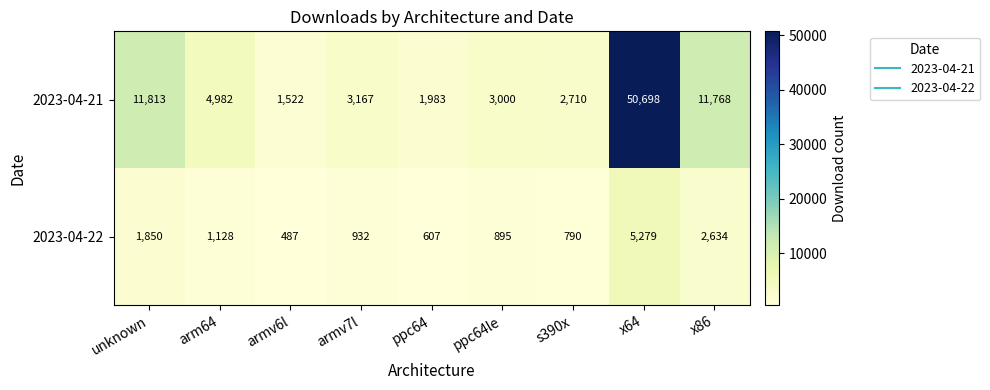

Reading left to right, extract all data points from this chart.

2023-04-21: 11813	4982	1522	3167	1983	3000	2710	50698	11768
2023-04-22: 1850	1128	487	932	607	895	790	5279	2634